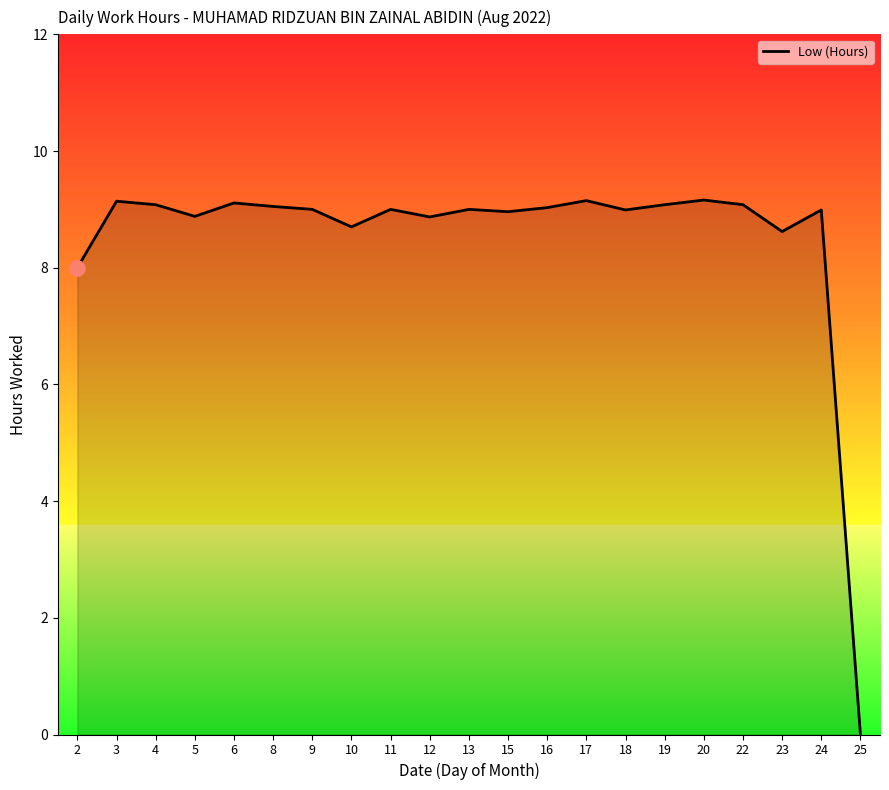

Approximately how many times larger is the value at 19 compared to 18?

1.0